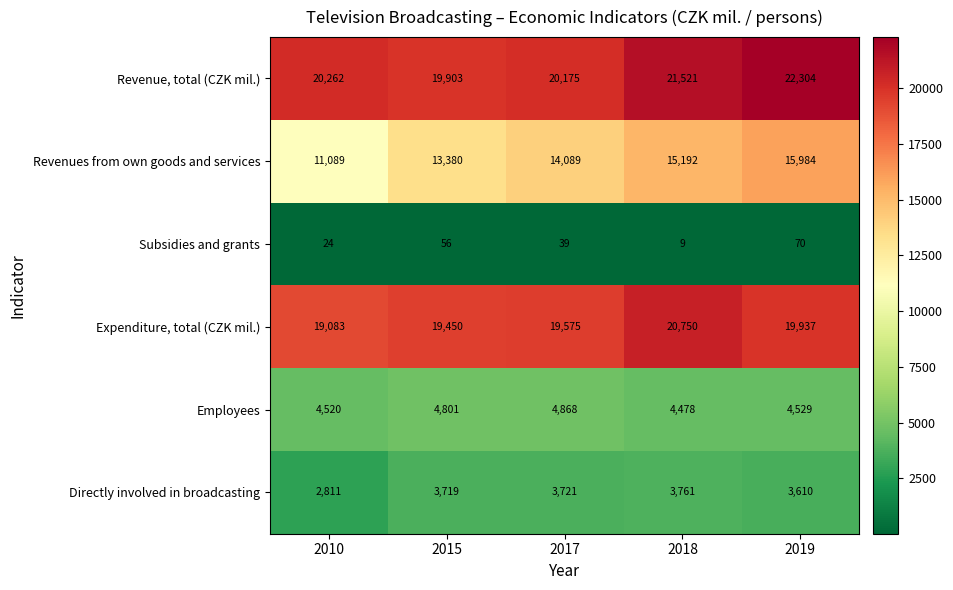

Reading left to right, what are all the values shown in this chart?

Revenue, total (CZK mil.): 2010=20262	2015=19903	2017=20175	2018=21521	2019=22304
Revenues from own goods and services: 2010=11089	2015=13380	2017=14089	2018=15192	2019=15984
Subsidies and grants: 2010=24	2015=56	2017=39	2018=9	2019=70
Expenditure, total (CZK mil.): 2010=19083	2015=19450	2017=19575	2018=20750	2019=19937
Employees: 2010=4520	2015=4801	2017=4868	2018=4478	2019=4529
Directly involved in broadcasting: 2010=2811	2015=3719	2017=3721	2018=3761	2019=3610